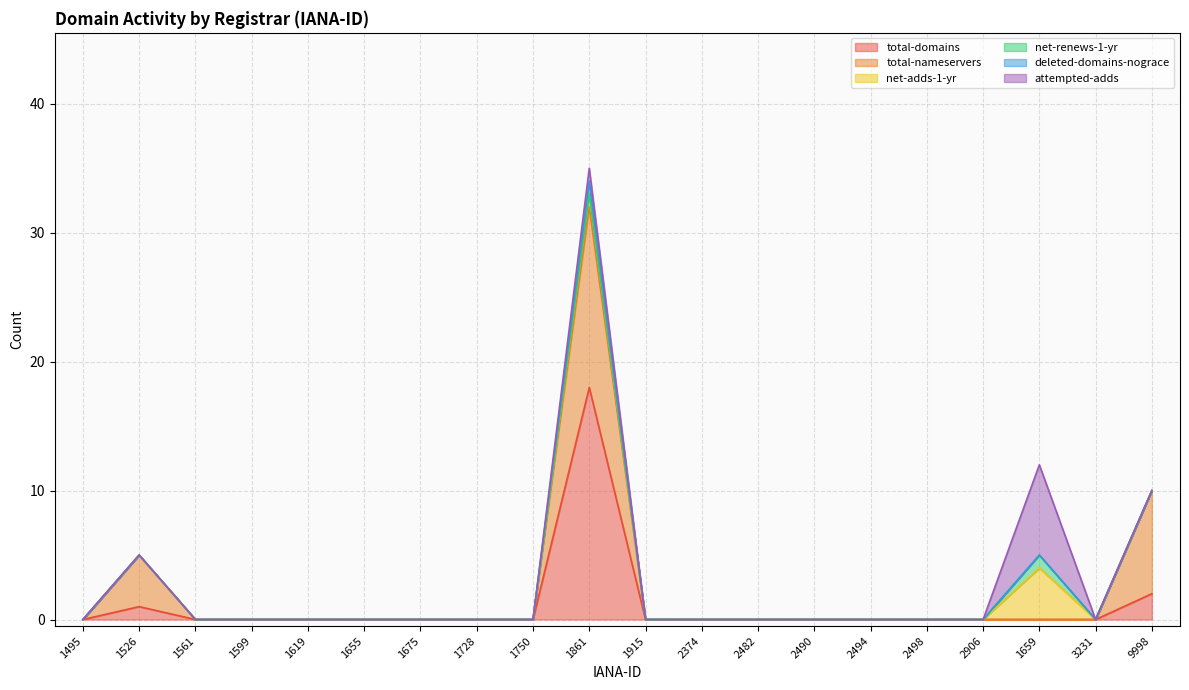

In attempted-adds, how many points are higher than both neighbors (excluding endpoints)?

2